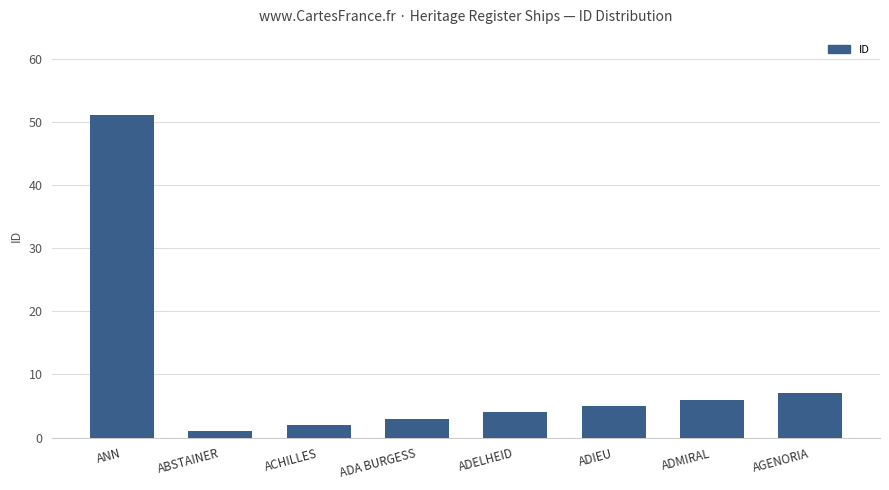

List the labels in order of value, smallest first.

ABSTAINER, ACHILLES, ADA BURGESS, ADELHEID, ADIEU, ADMIRAL, AGENORIA, ANN